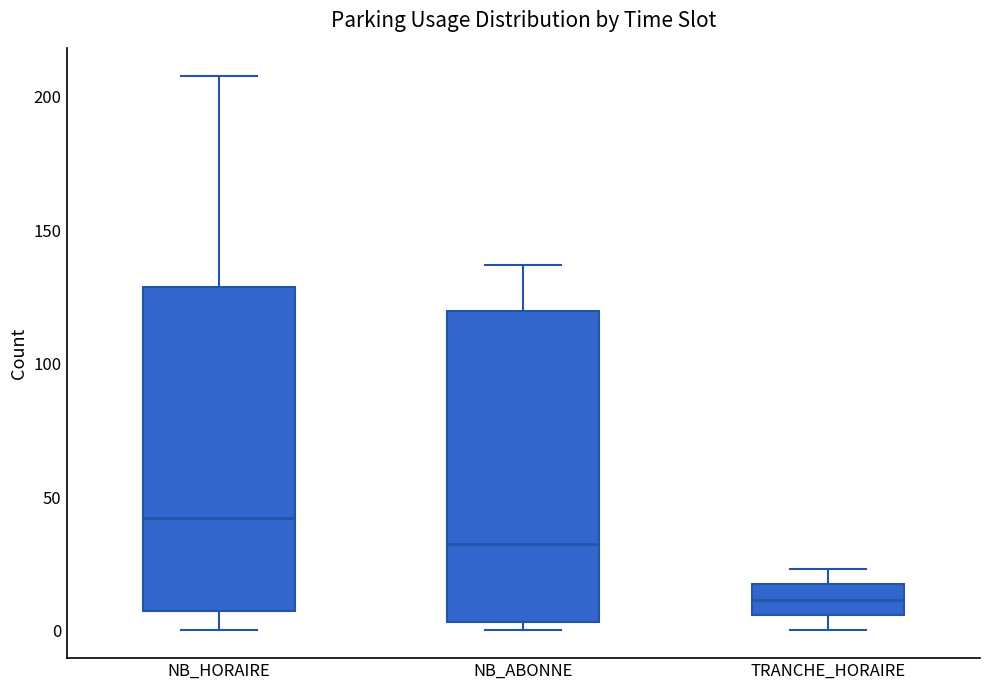

Reading left to right, read every box against the y-axis: the position of its median line, the range the box covers, and the ends of its whiskers. The values are not printed on the chart, so give them approximately, as read against the axis.

NB_HORAIRE: median 40, box 5 to 130, whiskers 0 to 210
NB_ABONNE: median 35, box 5 to 120, whiskers 0 to 135
TRANCHE_HORAIRE: median 10, box 5 to 15, whiskers 0 to 25